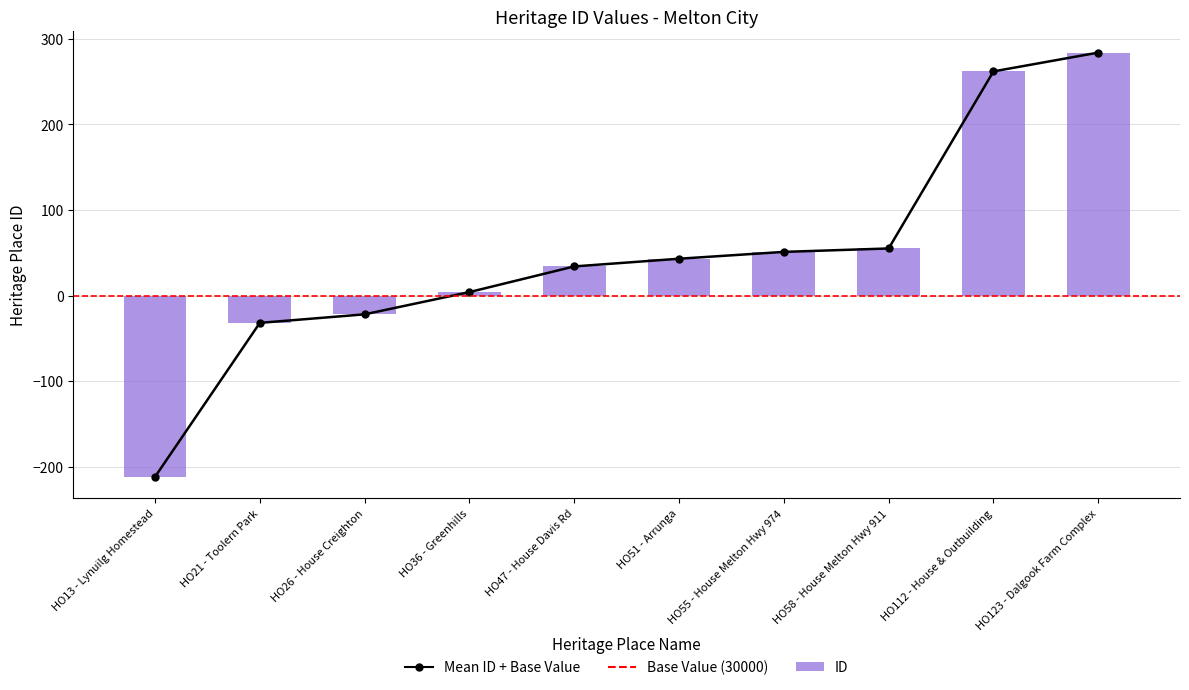

Reading right to left, extract all data points from this chart.

284	262	55	51	43	34	4	-22	-32	-212